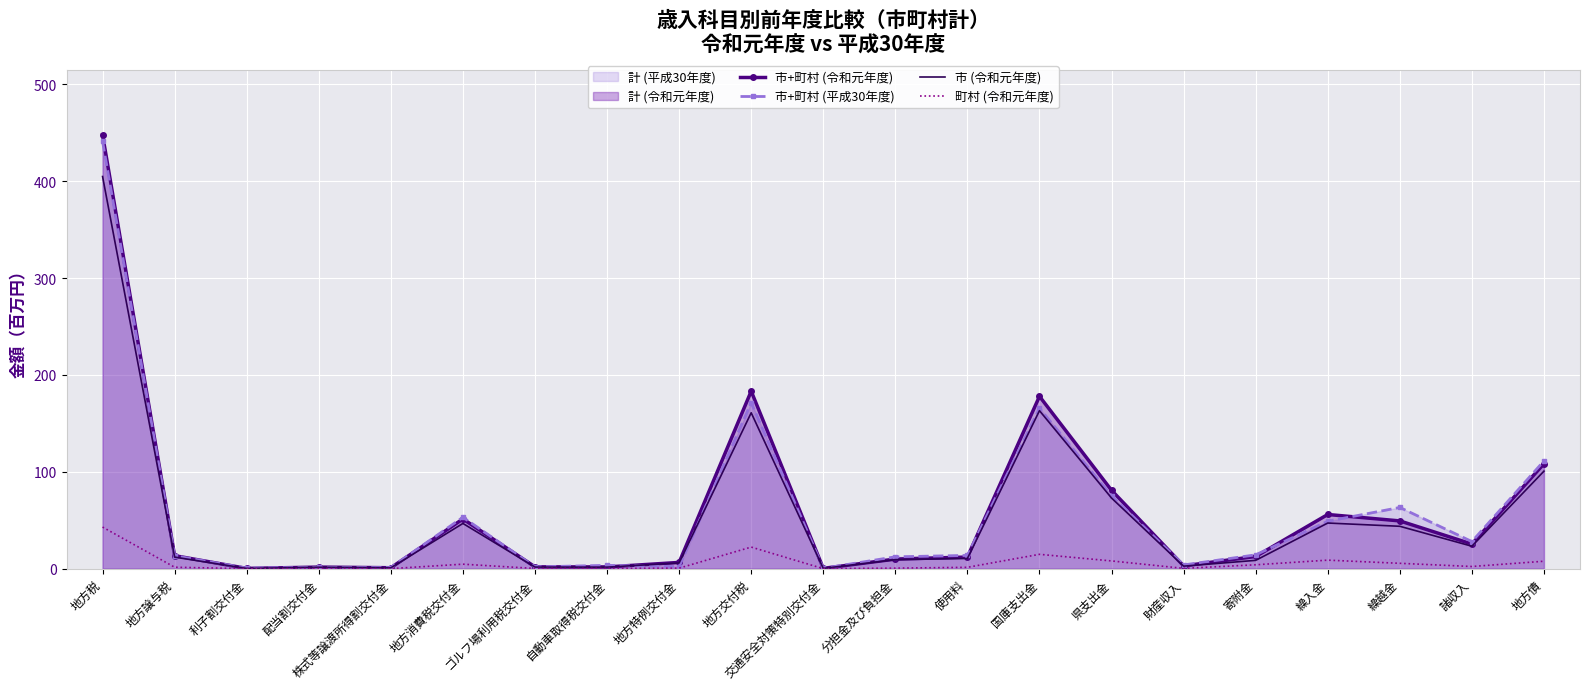

Which series ends up on top after the final intersection of 市+町村 (平成30年度) and 市+町村 (令和元年度)?

市+町村 (平成30年度)